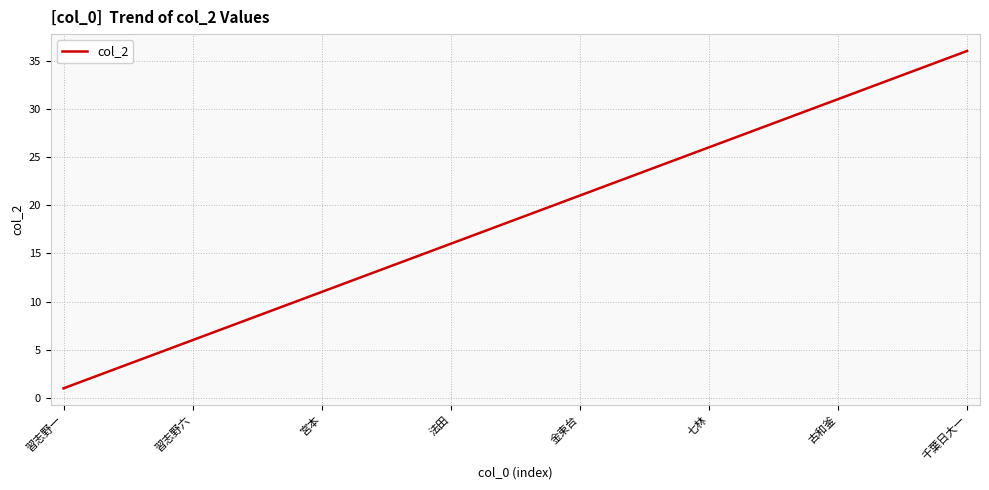

What is the difference between the maximum and minimum values?

35